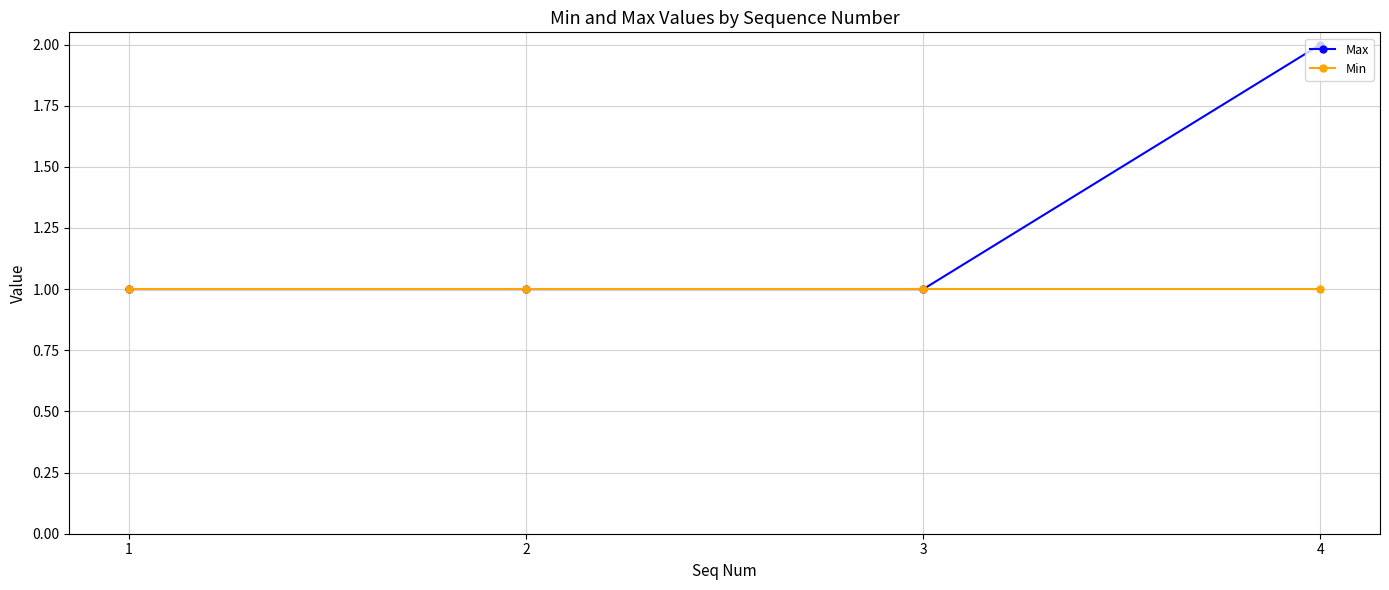

The Min series shows 2 at 4. True or false?

False